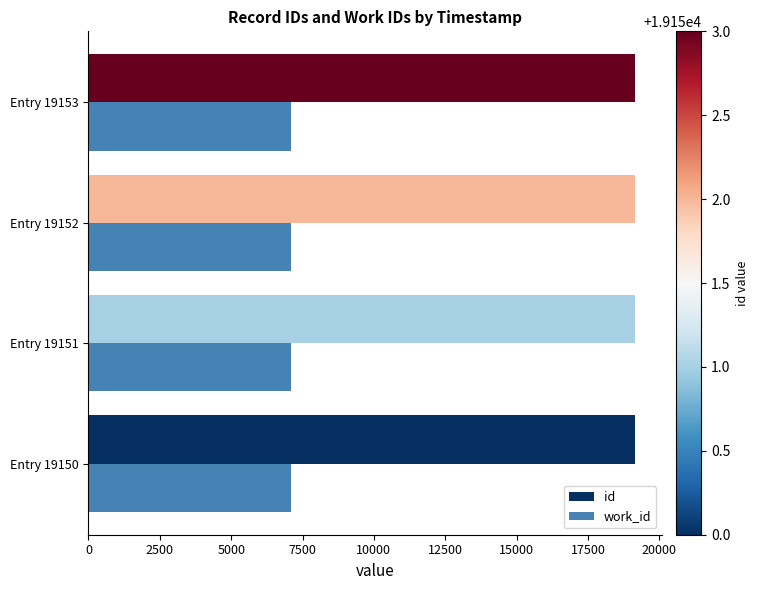

Rank the series by their maximum value, from highest to lowest.

id, work_id